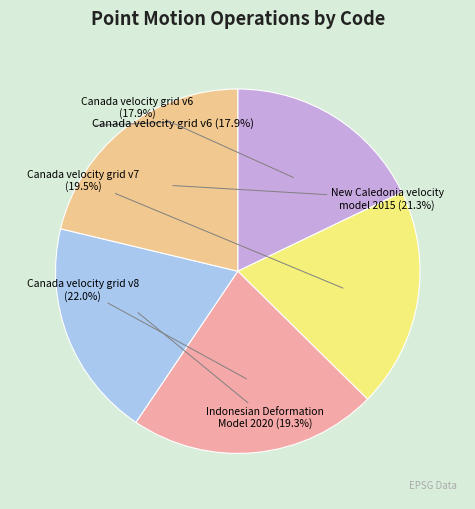

True or false: Indonesian Deformation Model 2020 accounts for 9% of the total.

False